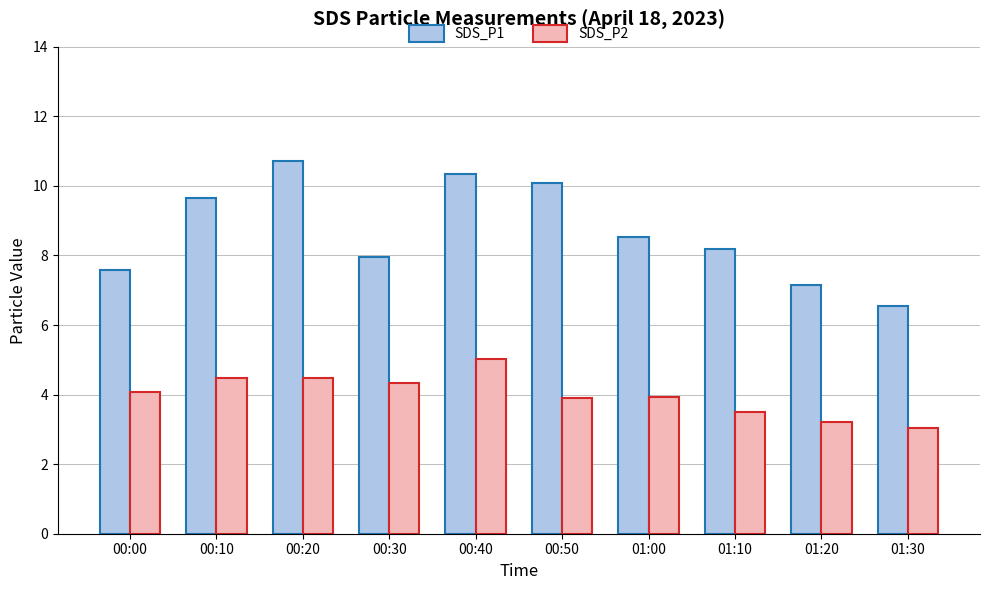

How many data points does each series have?

10